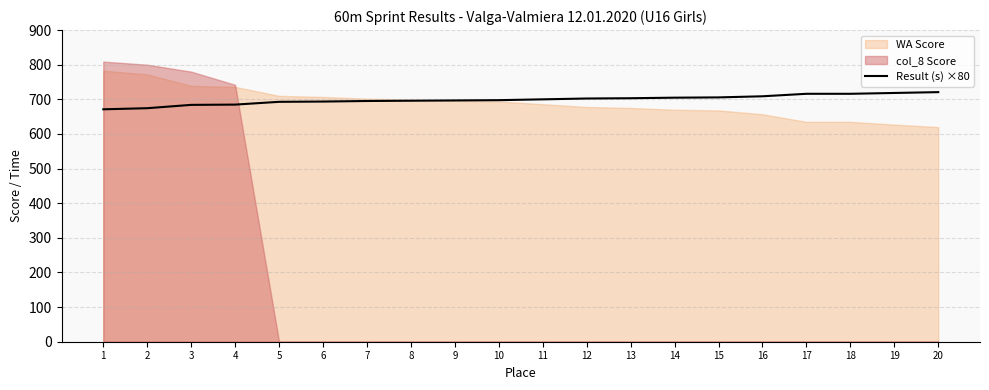

What is the lowest value of the Result (s) ×80 series?

671.2